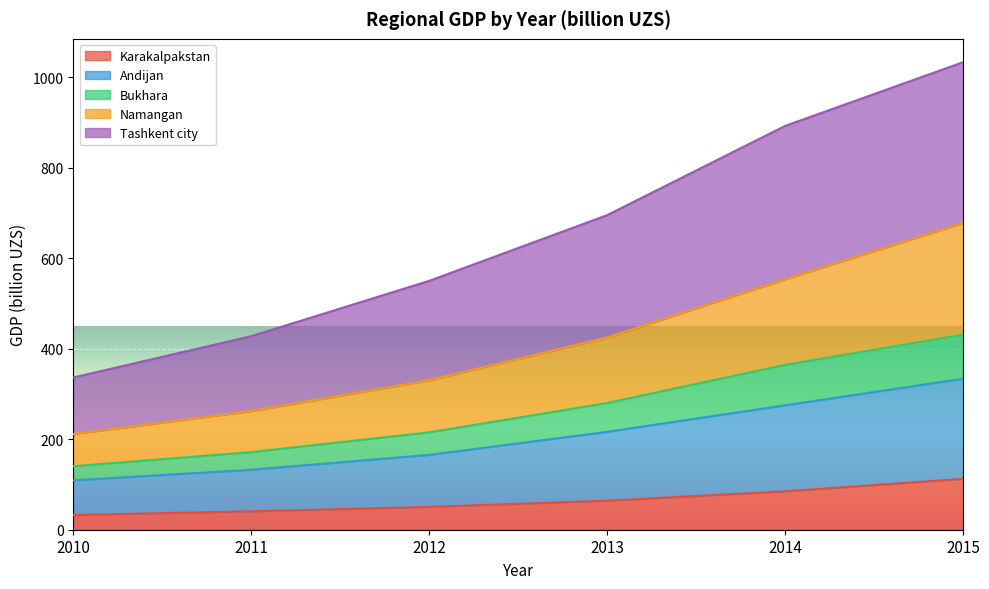

What is the lowest value of the Karakalpakstan series?

32.6